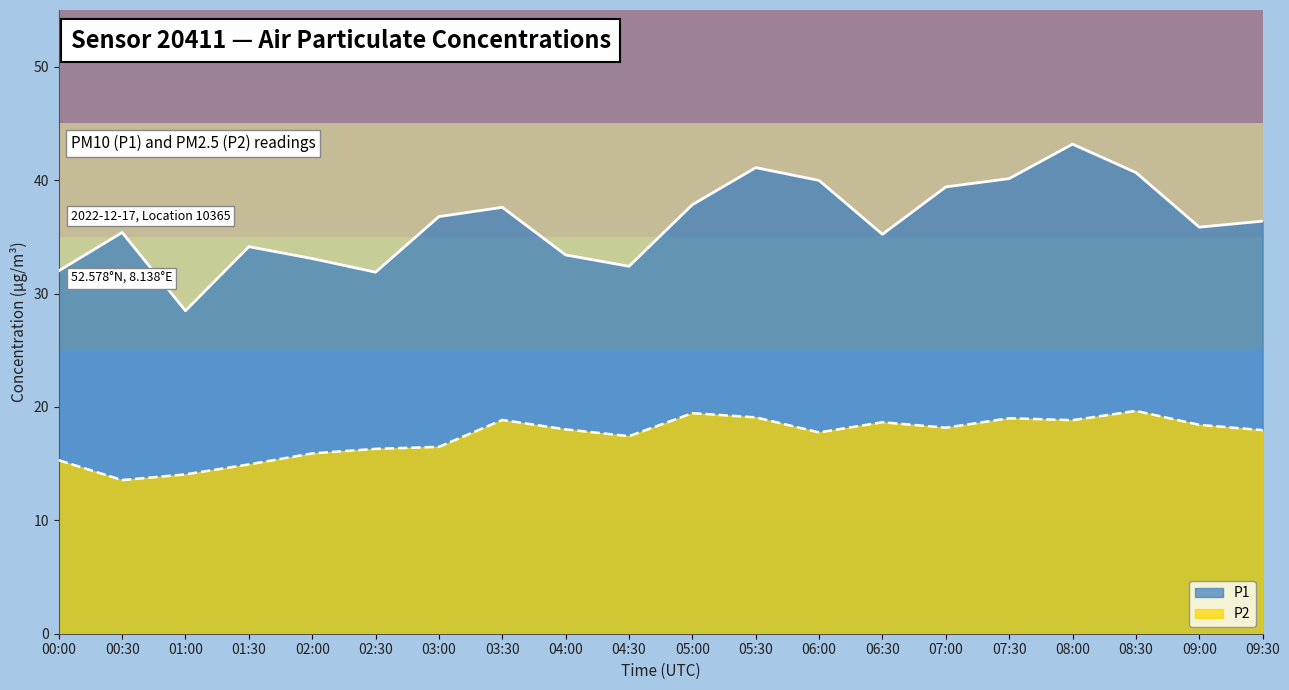

At how many categories does at least one series exceed 39?

6